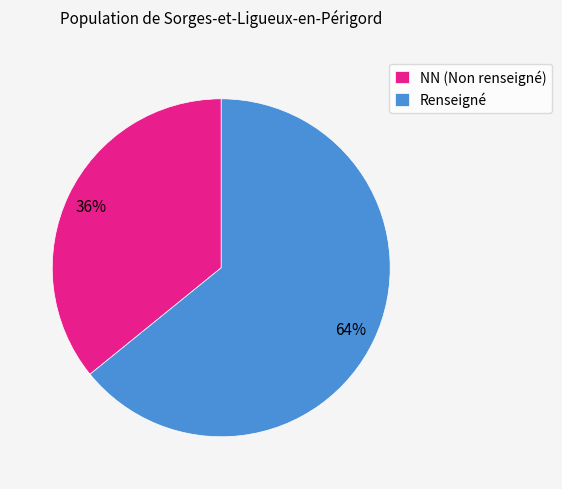

Which slice is the smallest?

NN (Non renseigné)